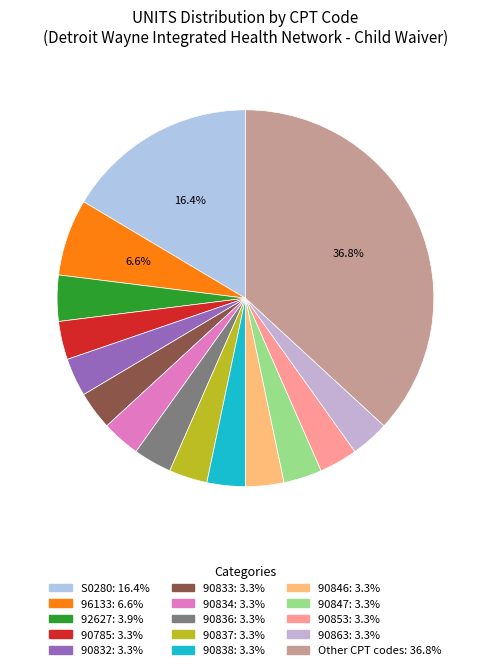

Count the number of slices in the pie.

15